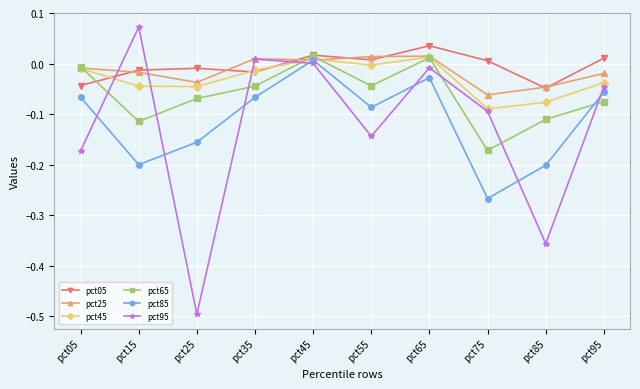

The pct95 series shows -0.5 at pct25. True or false?

True